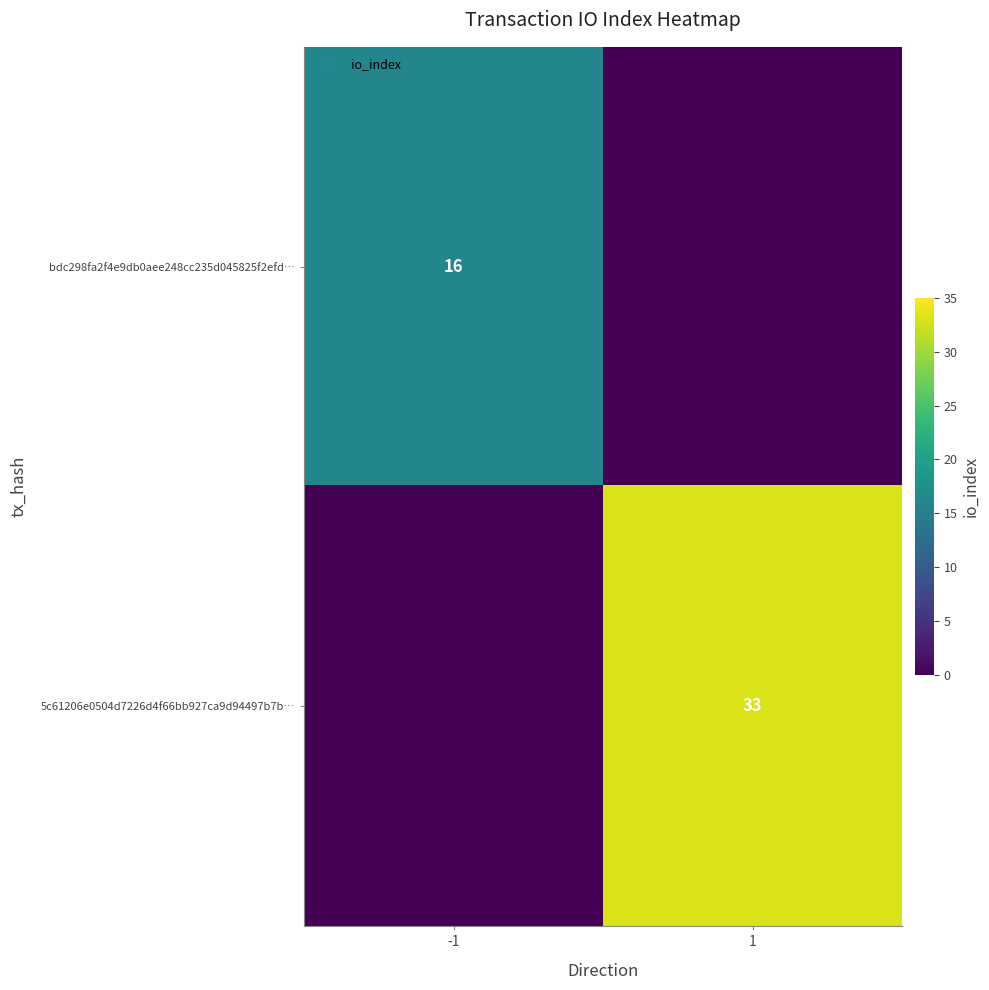

List the labels in order of bdc298fa2f4e9db0aee248cc235d045825f2efd… value, smallest first.

1, -1